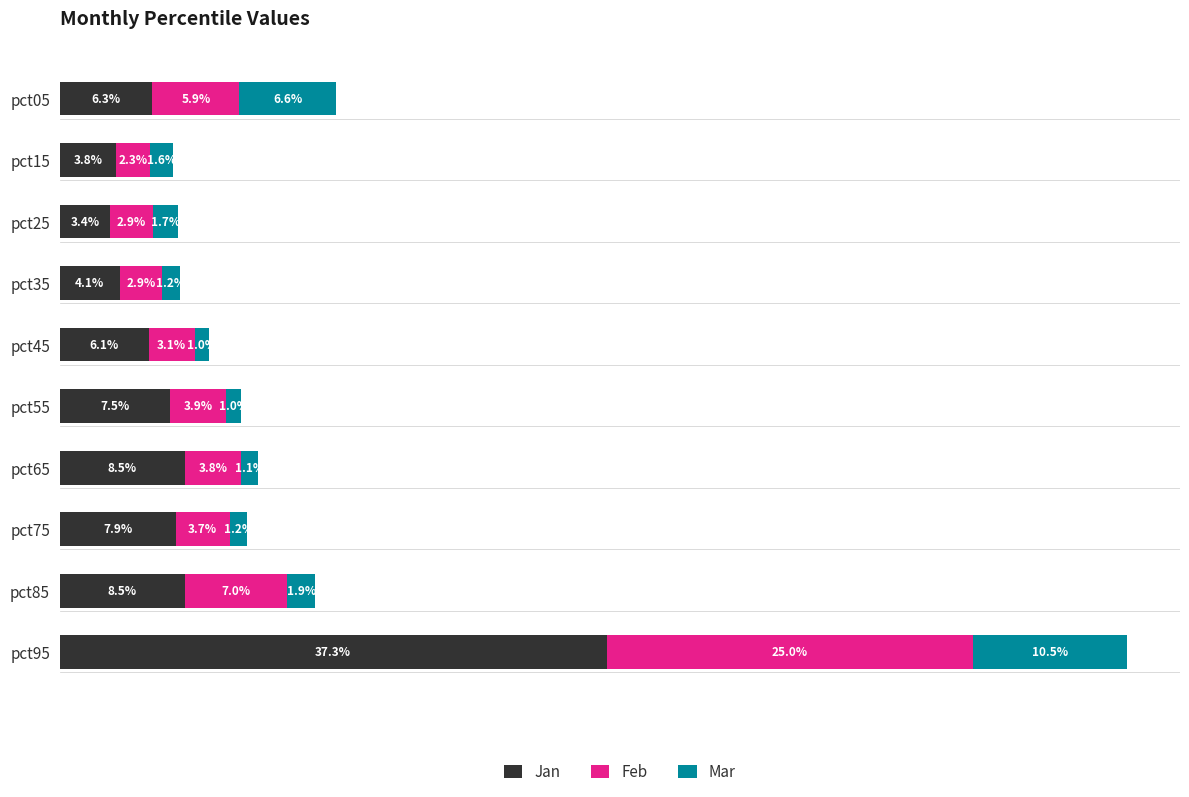

What are all the series names shown in the legend?

Jan, Feb, Mar